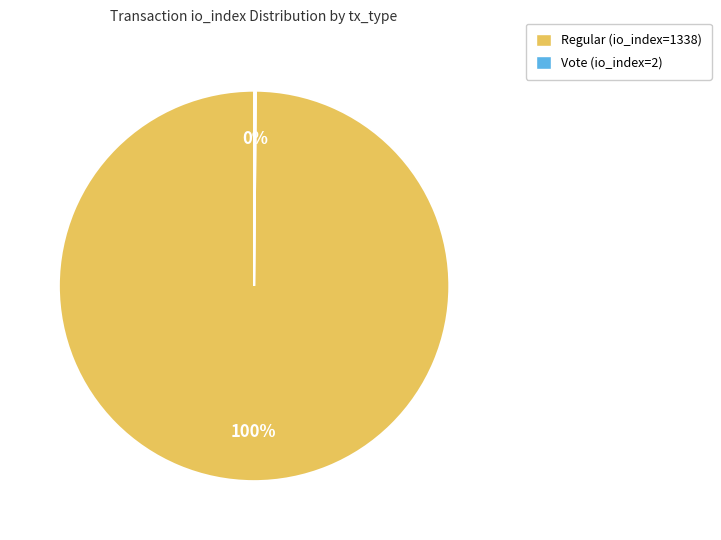

Which slice represents more than half of the pie?

Regular (io_index=1338)